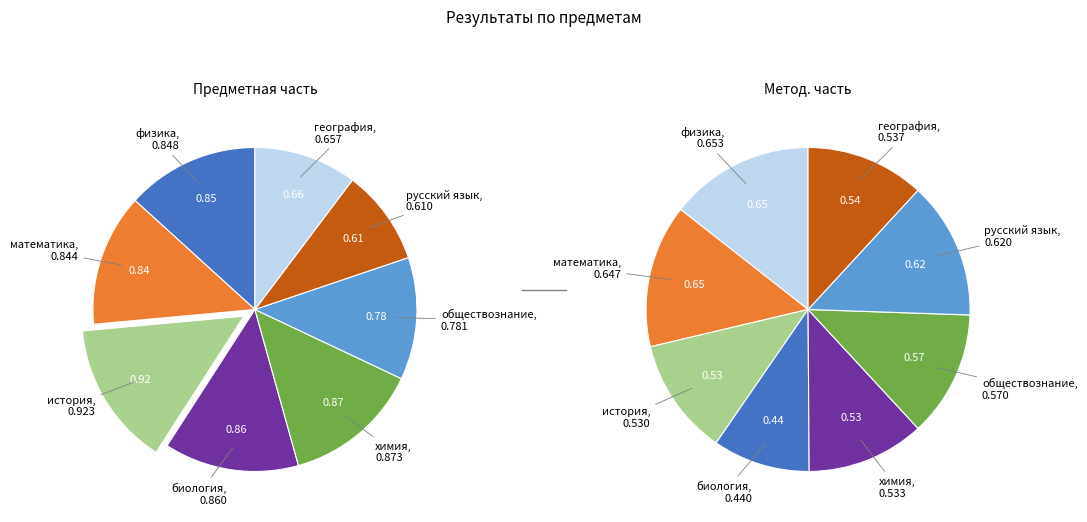

To the nearest percent, what portion does обществознание represent?

12%